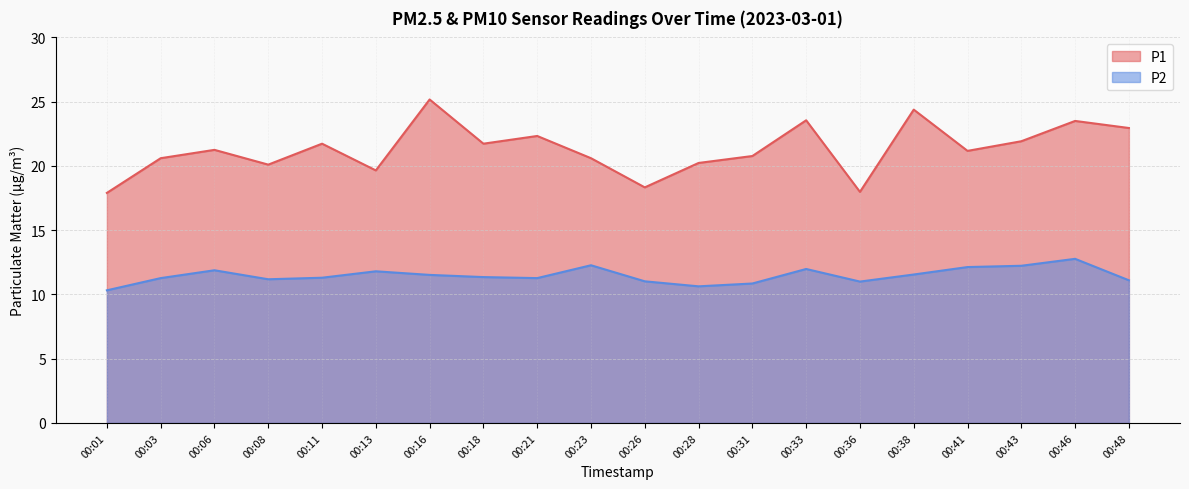

True or false: P2 and P1 cross at least once.

False